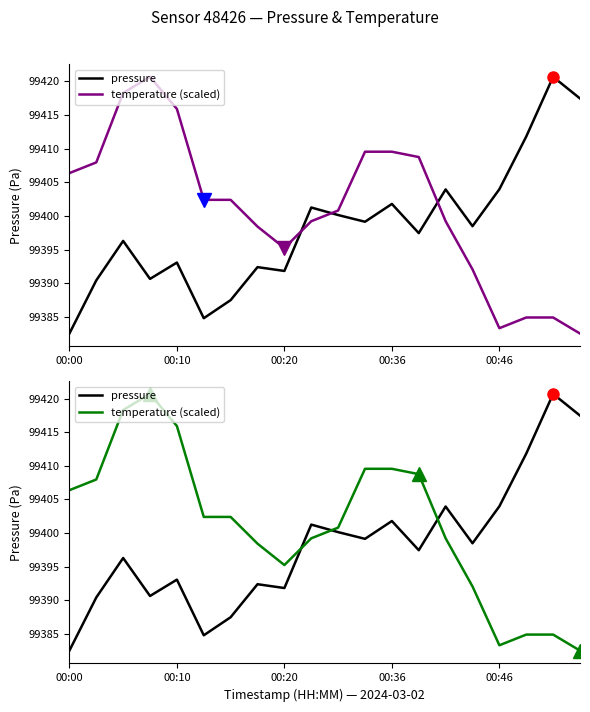

How many interior local valleys does the pressure series have?

6